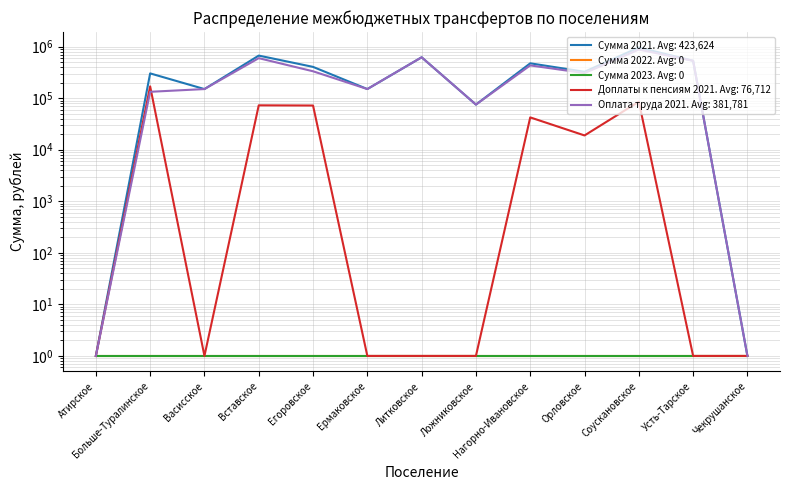

What is the difference between the maximum and minimum values in the Сумма 2021 series?

961131.6